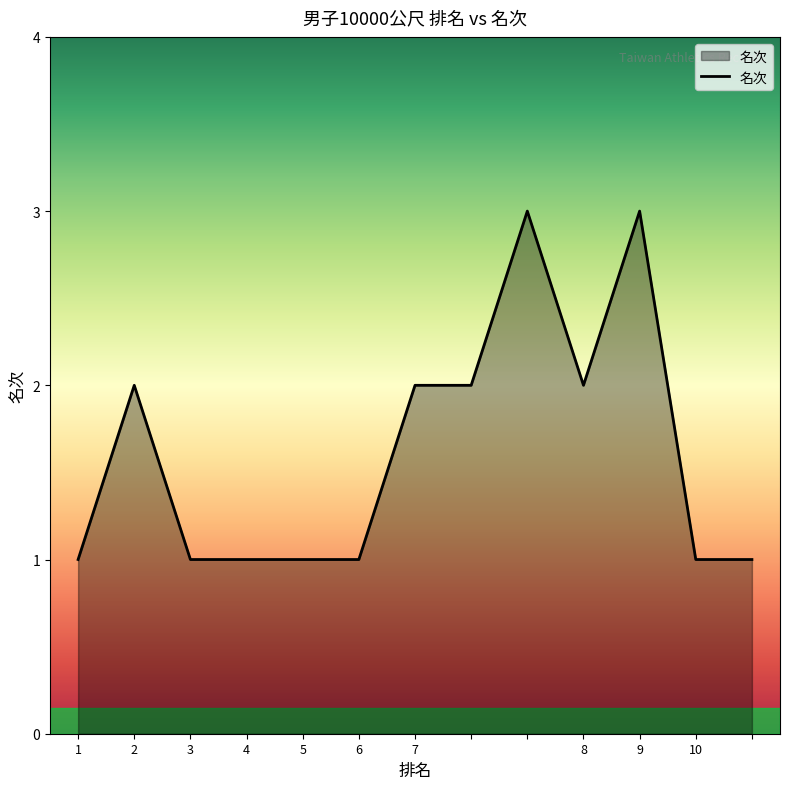

What is the greatest value displayed?

3